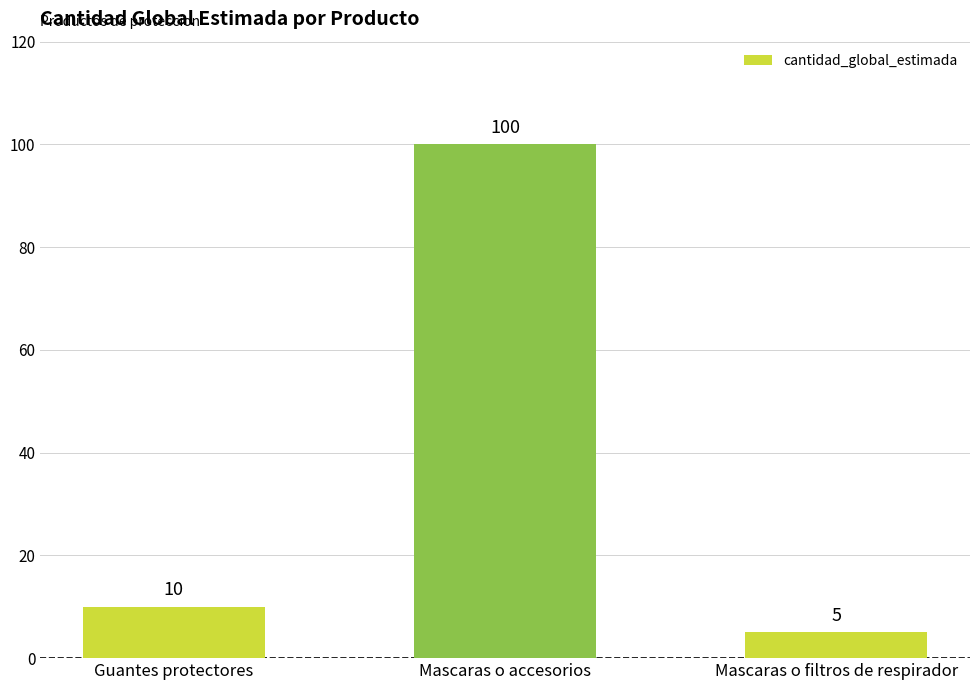

How many bars are there in total?

3